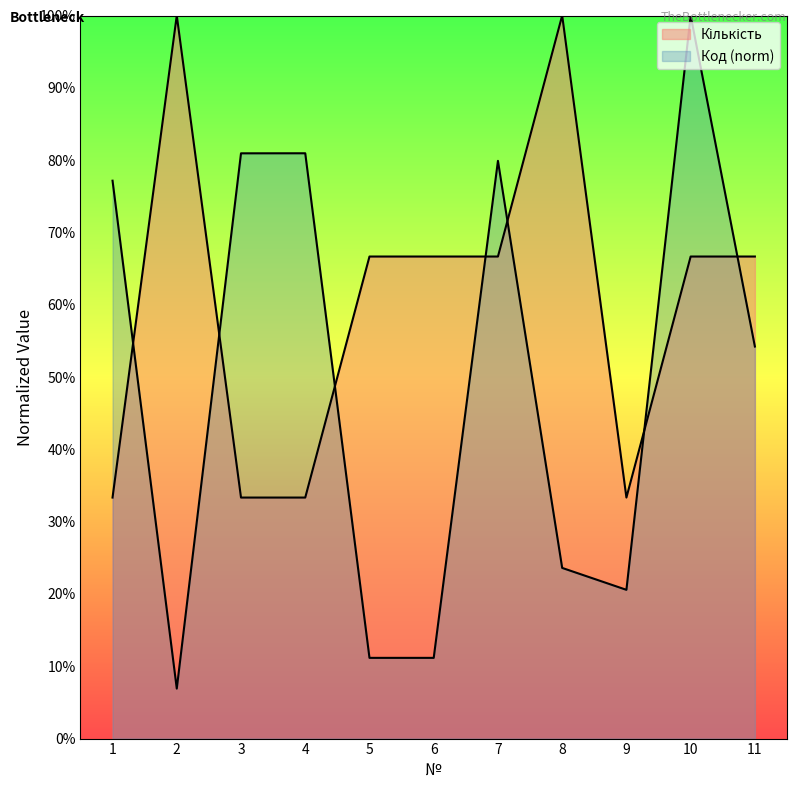

At which label is Кількість closest to 0?

1